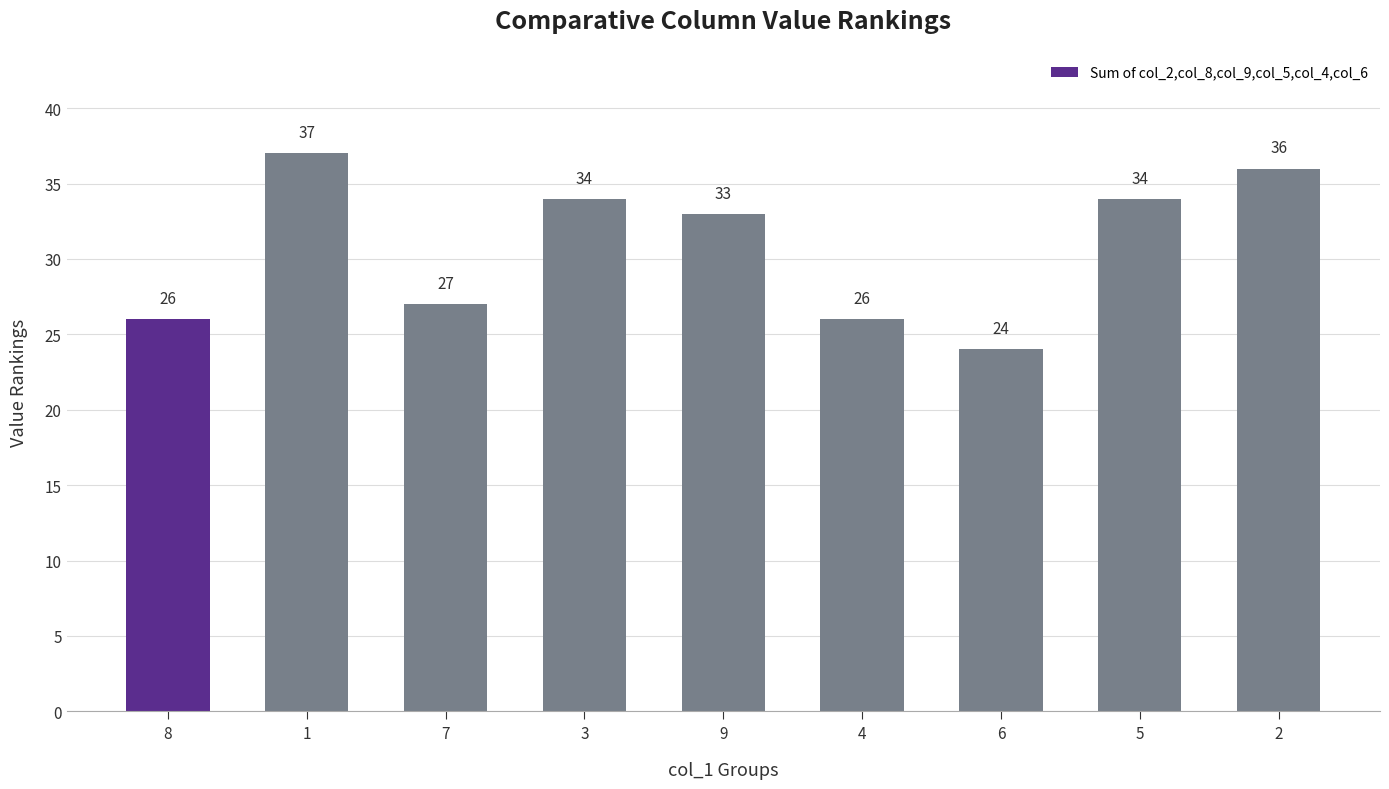

What is the difference between the second highest and minimum values?

12